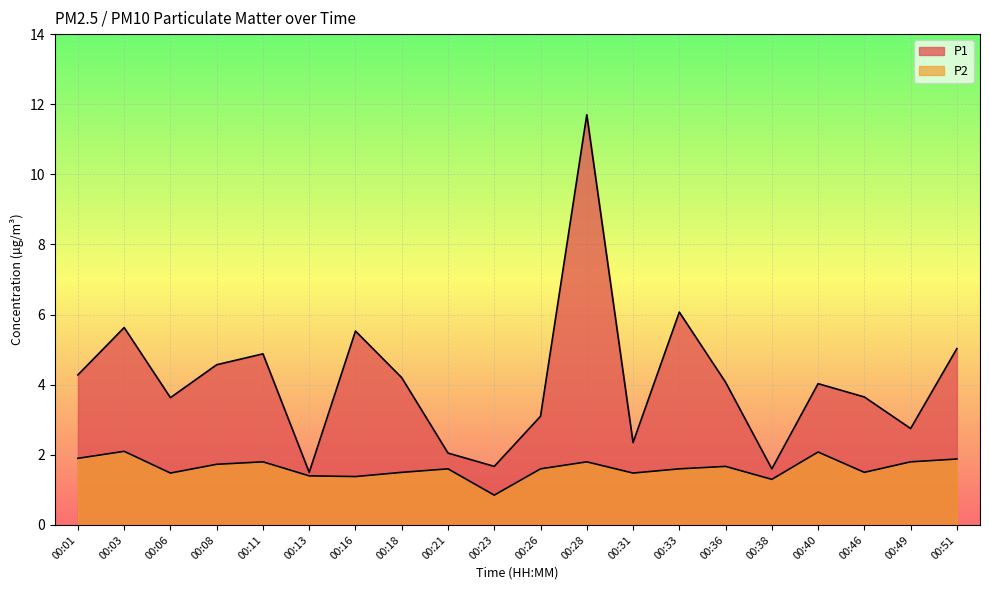

At which label does P1 reach its peak?

00:28